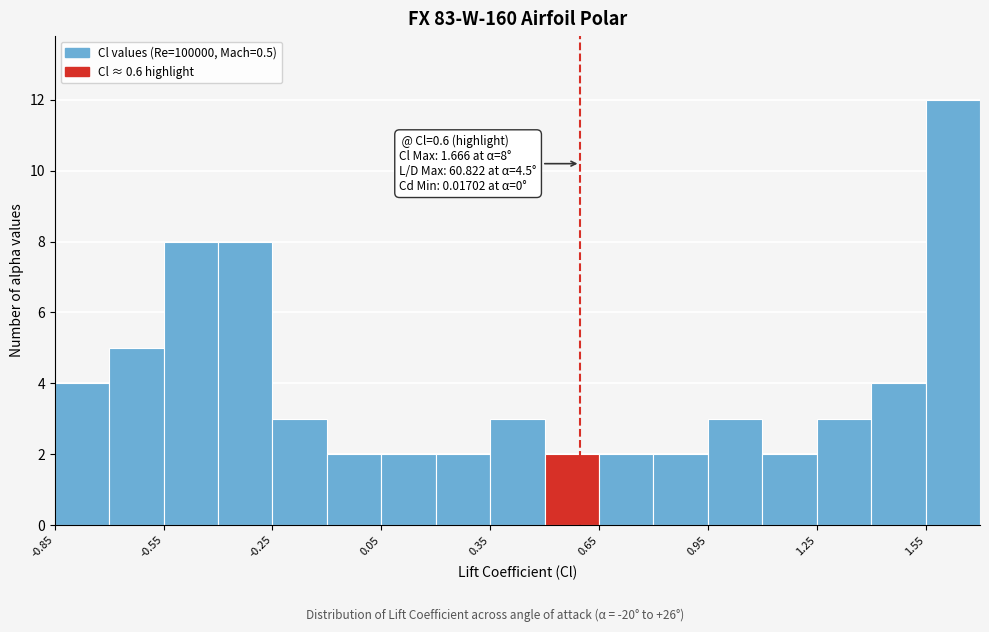

Read against the x-axis, roughly where is the centre of the tallest bar?

1.65